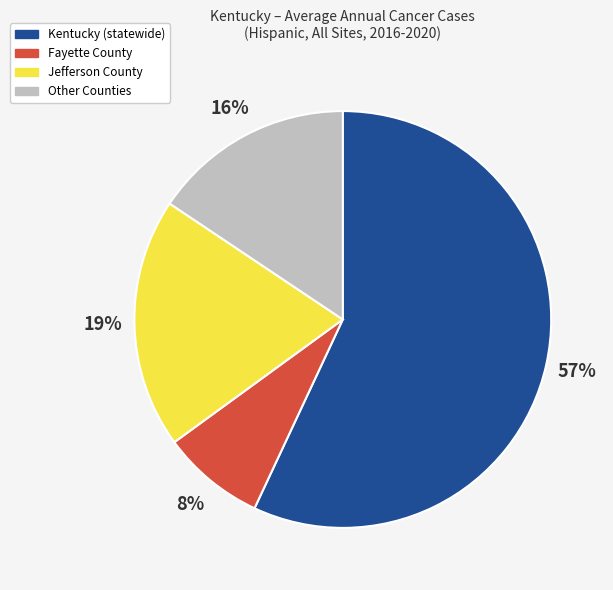

Is there any slice that represents more than half of the pie?

Yes